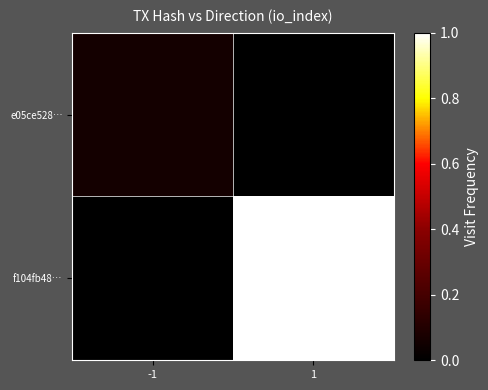

Rank the series by their average value, from lowest to highest.

e05ce528…, f104fb48…